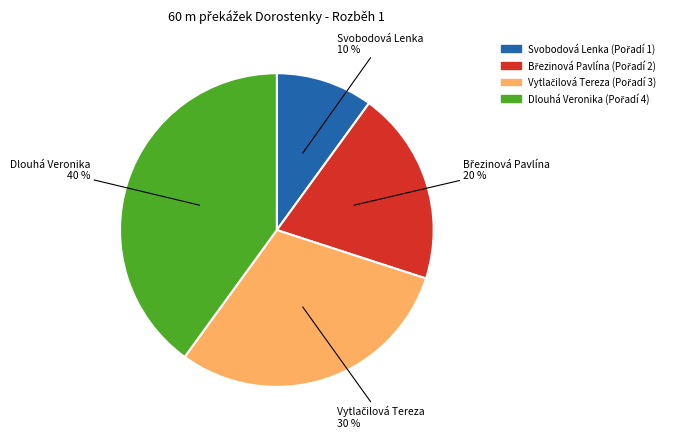

The Svobodová Lenka slice represents 20% of the pie. True or false?

False